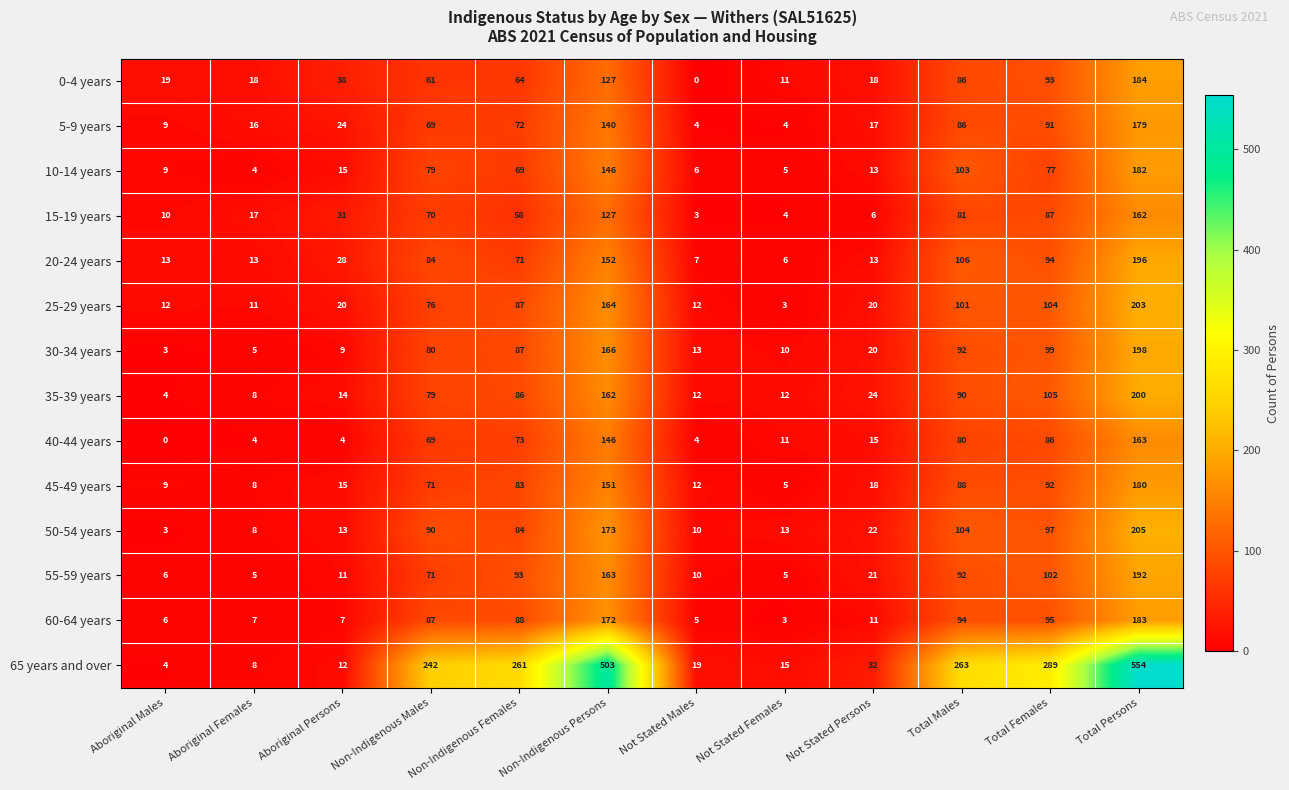

What value does the 35-39 years series have at Aboriginal Persons, to the nearest 10?

10